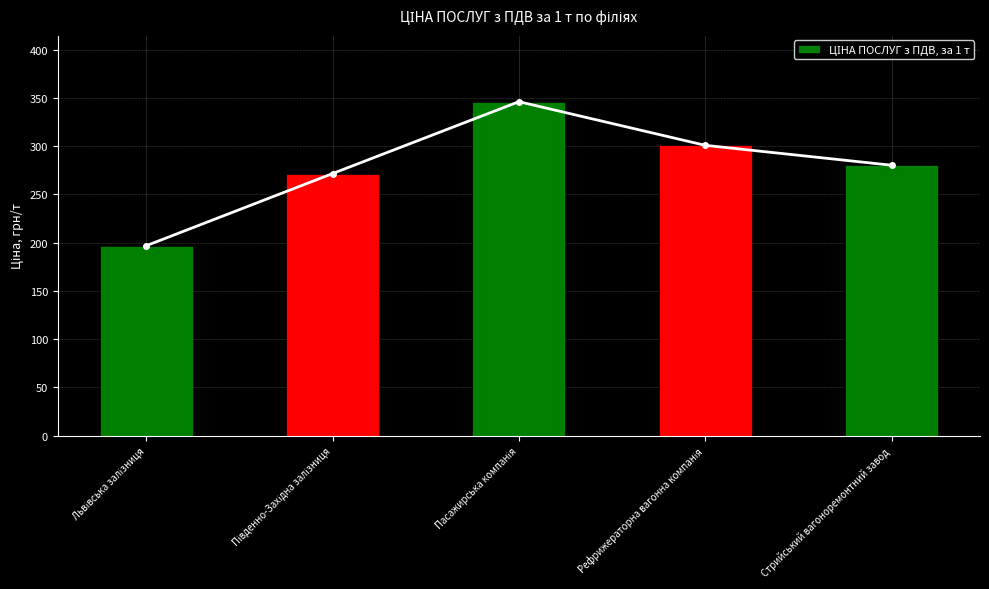

What is the label of the 1st bar from the left?

Львівська залізниця